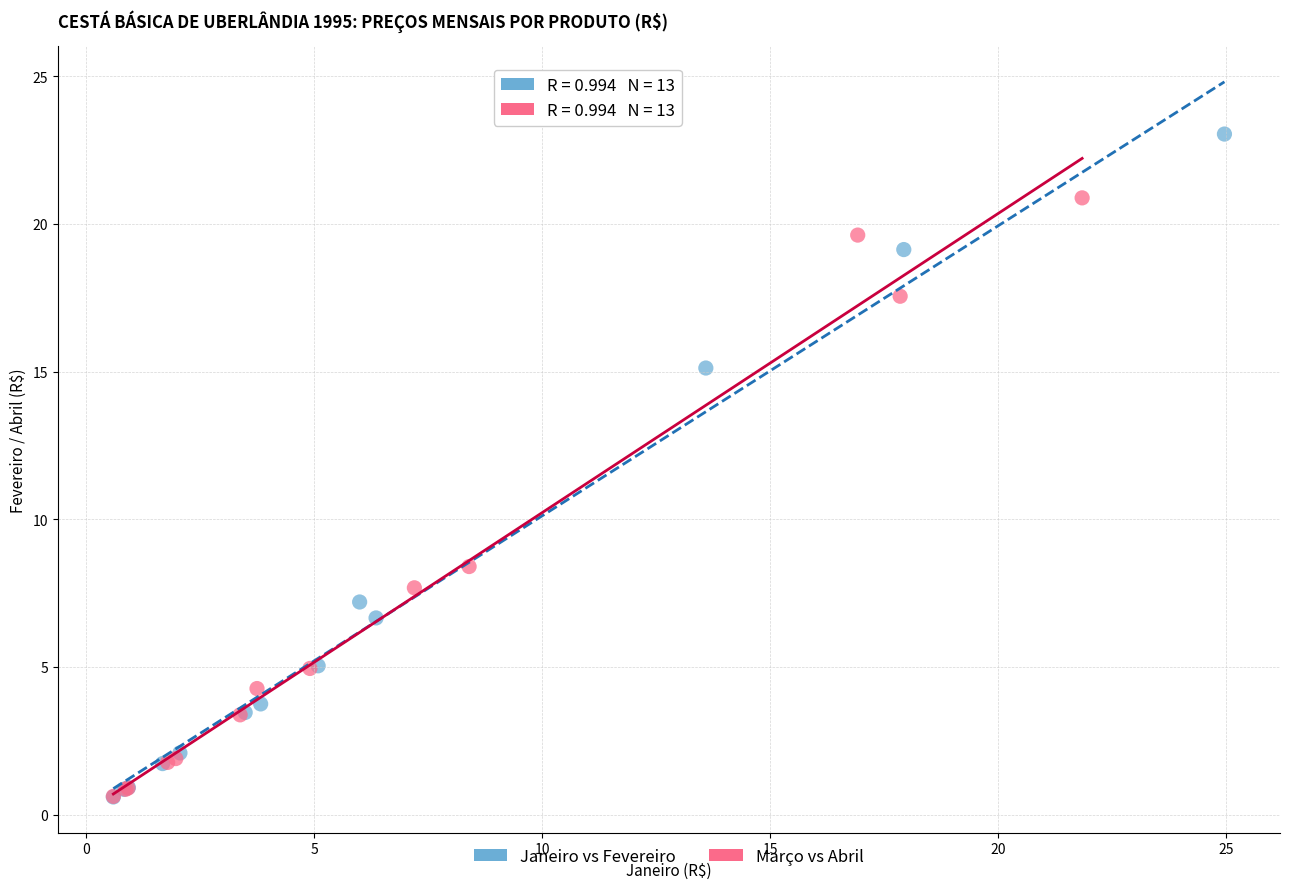

Which series has the widest spread of Y values?

Janeiro vs Fevereiro